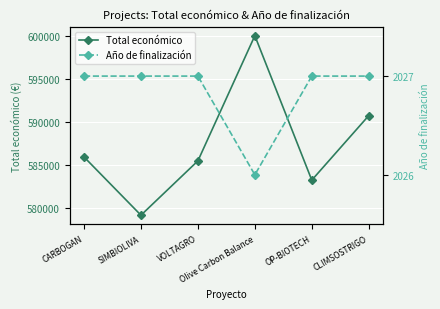

Where does the Total económico series first go above 585914?

Olive Carbon Balance